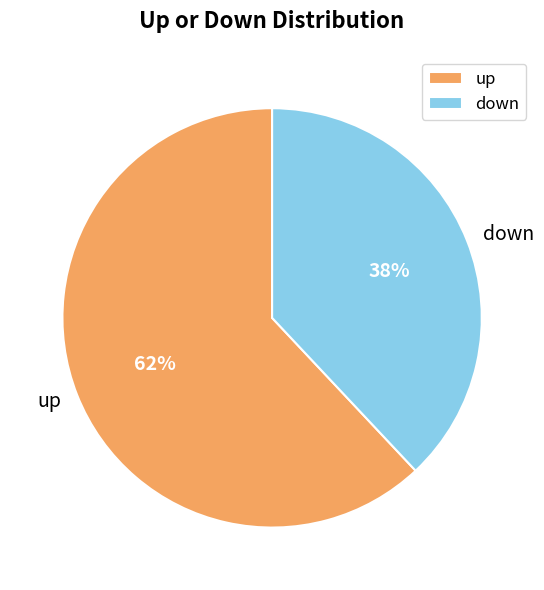

Is it true that up is 62% of the pie?

True